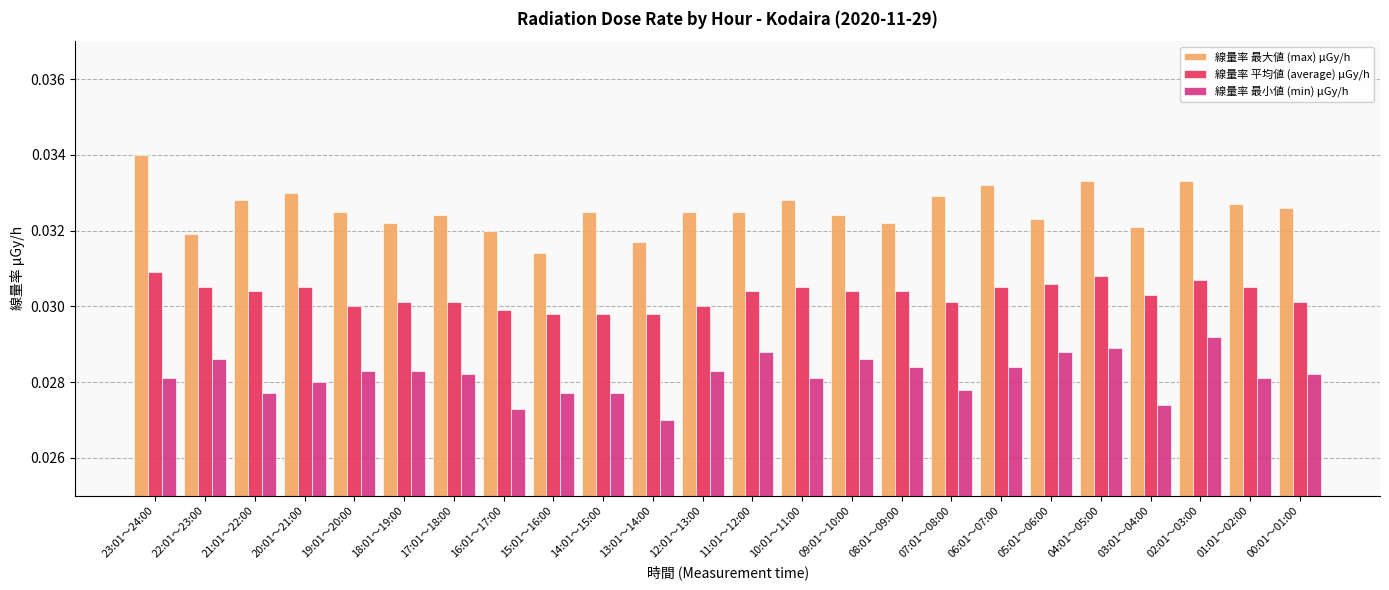

What position from the right is 10:01～11:00?

11